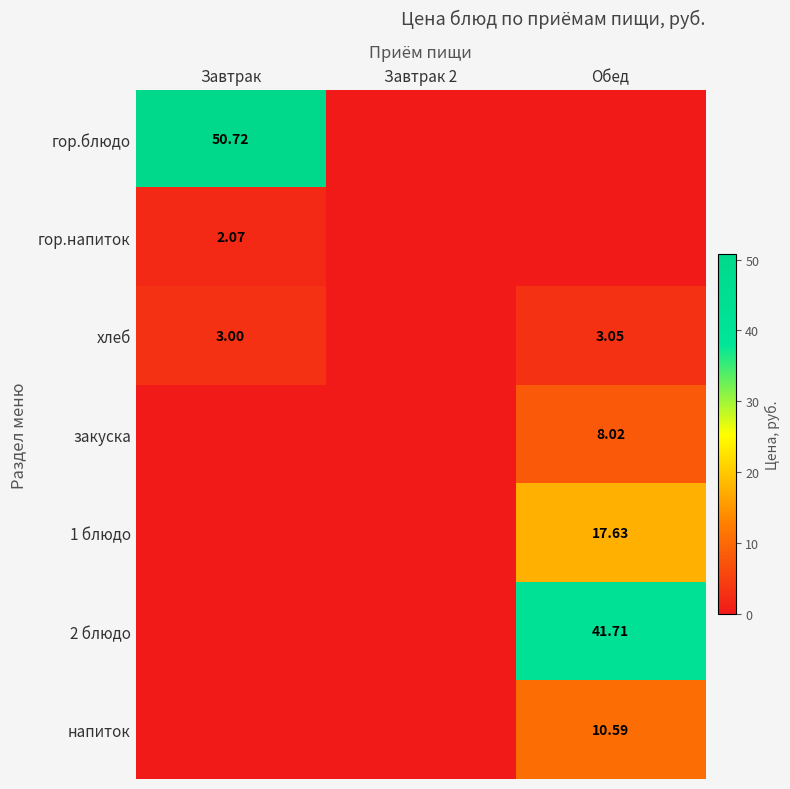

At Завтрак 2, list the series in order from smallest to largest.

гор.блюдо, гор.напиток, хлеб, закуска, 1 блюдо, 2 блюдо, напиток